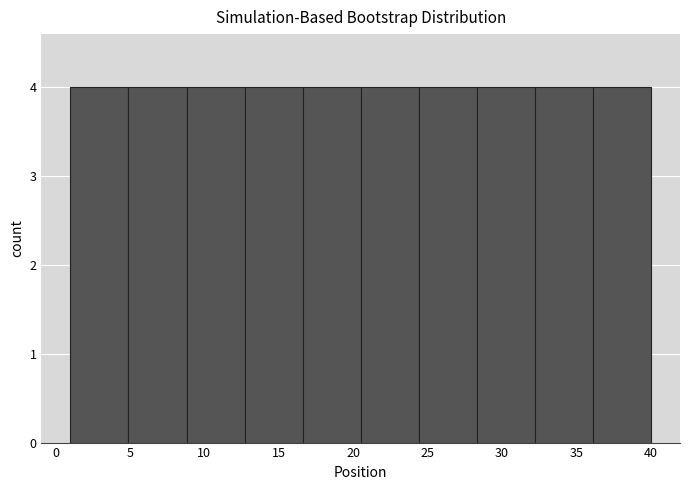

Reading left to right, transcribe this chart: for each bar, give the range it covers on the x-axis and its height. Neither the bar edges nor the heights are printed on the chart, so give them approximately, as read against the axes.

1.0 to 4.9: 4
4.9 to 8.8: 4
8.8 to 12.7: 4
12.7 to 16.6: 4
16.6 to 20.5: 4
20.5 to 24.4: 4
24.4 to 28.3: 4
28.3 to 32.2: 4
32.2 to 36.1: 4
36.1 to 40.0: 4